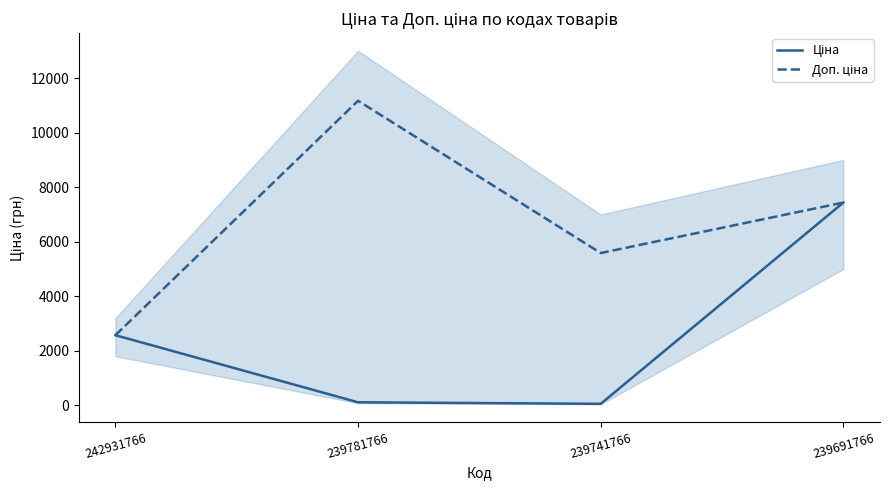

Rank the series by their average value, from highest to lowest.

Доп. ціна, Ціна